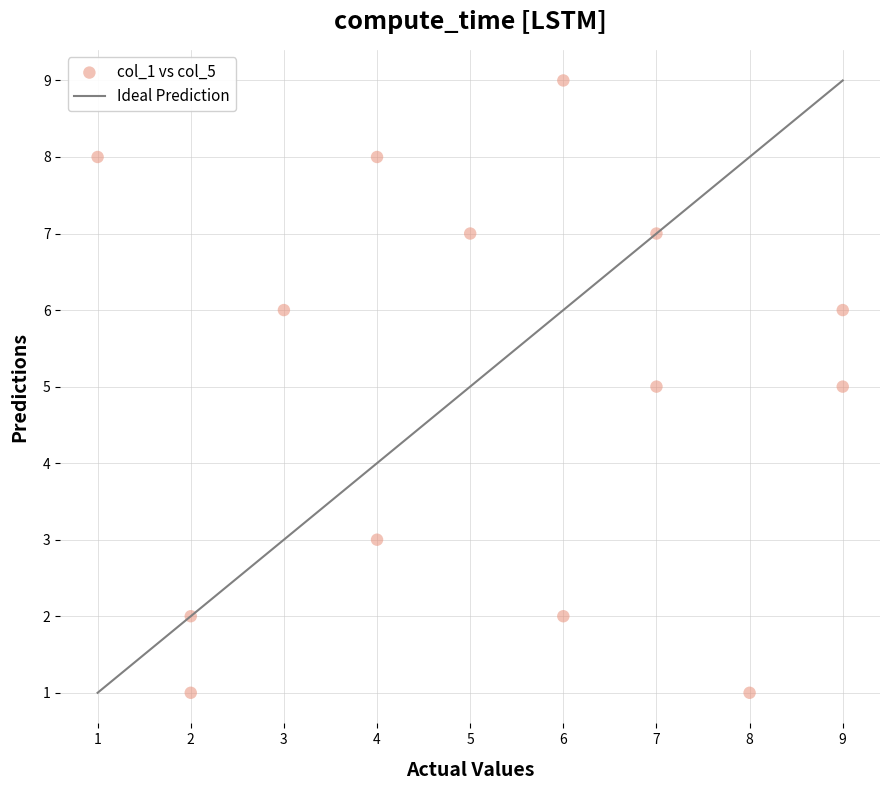

What is the range of X values (max minus min)?

8